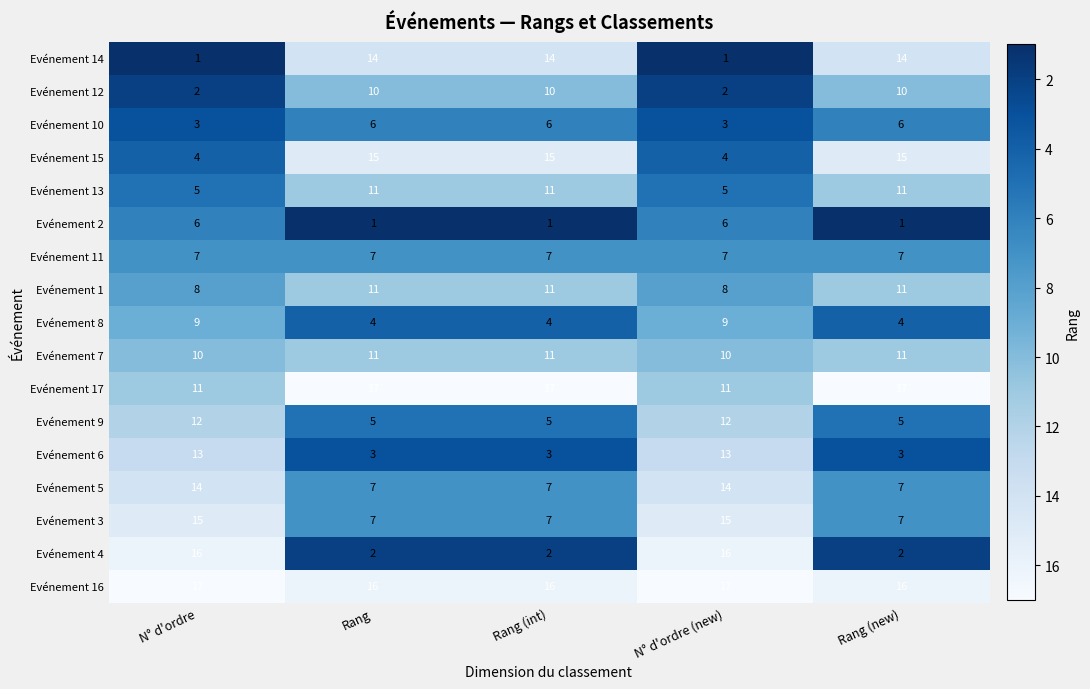

What is the difference between the Evénement 6 values at N° d'ordre (new) and Rang (int)?

10